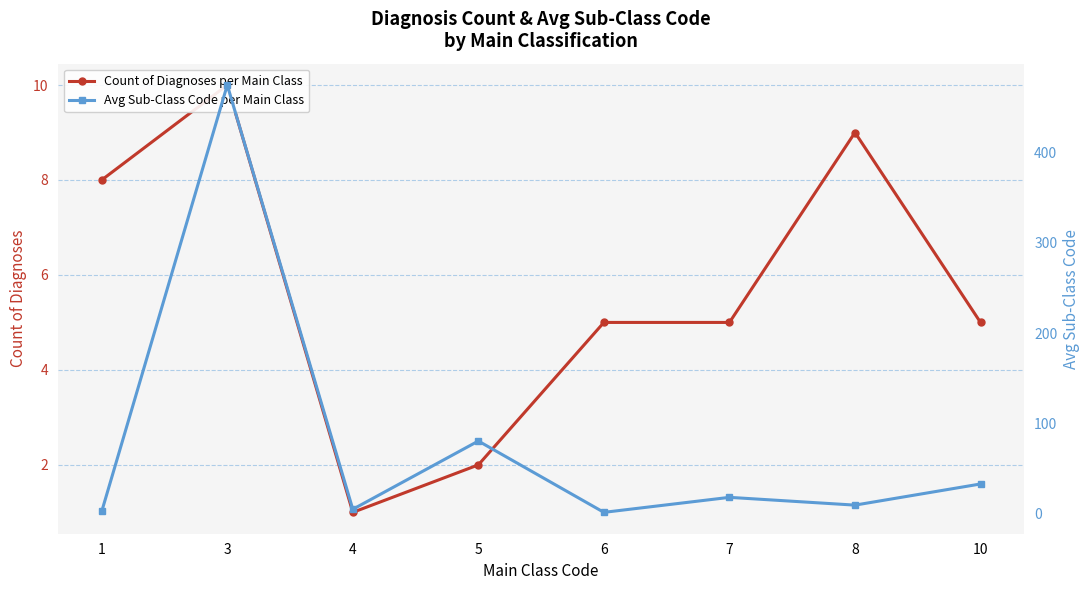

Where does the Avg Sub-Class Code per Main Class series first go above 18?

3